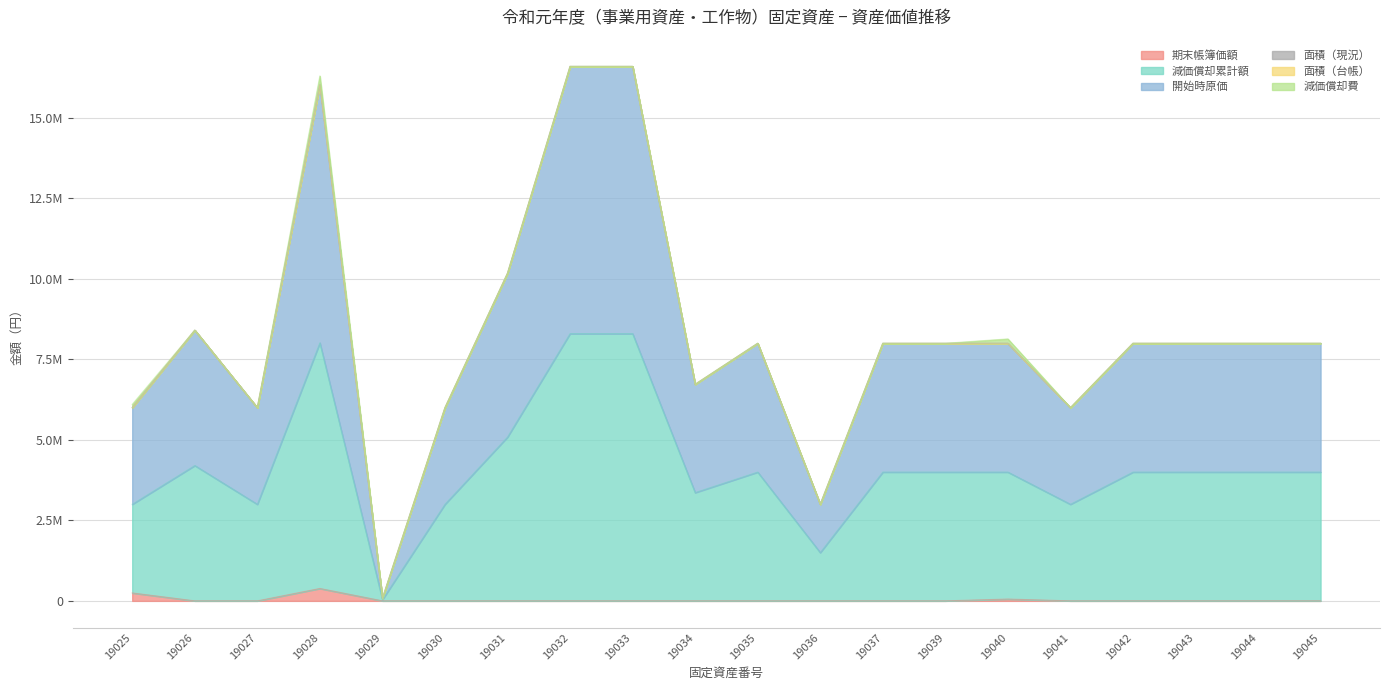

What is the maximum value for 期末帳簿価額?

384737